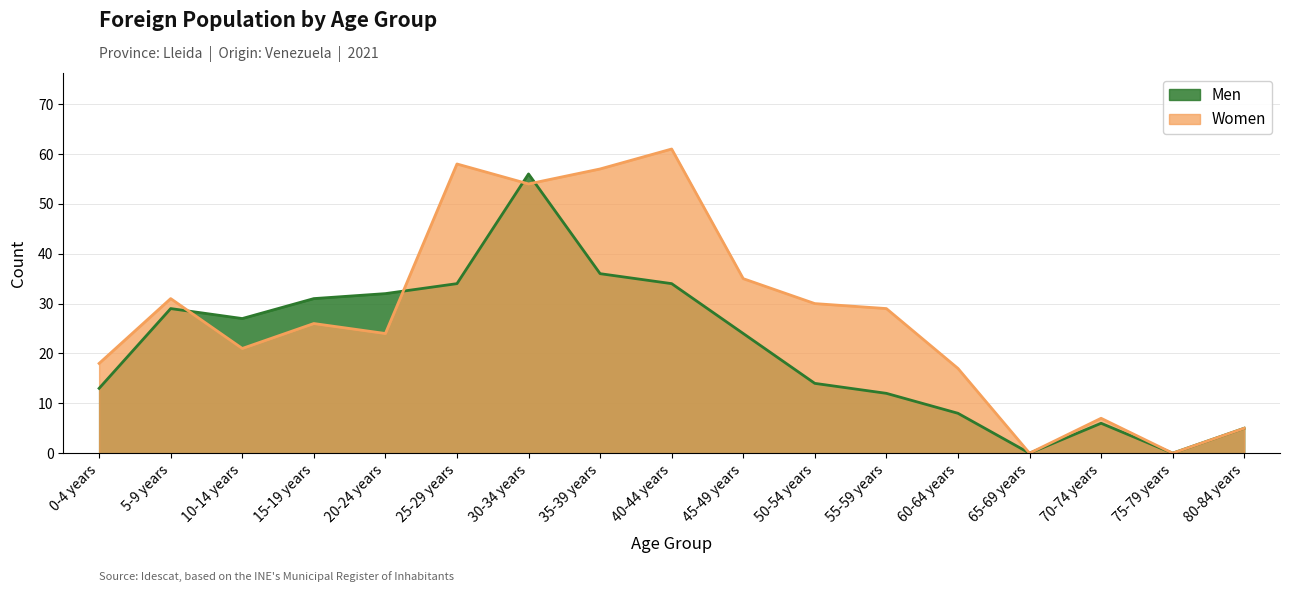

Read the Men value at 70-74 years, to the nearest 5.

5